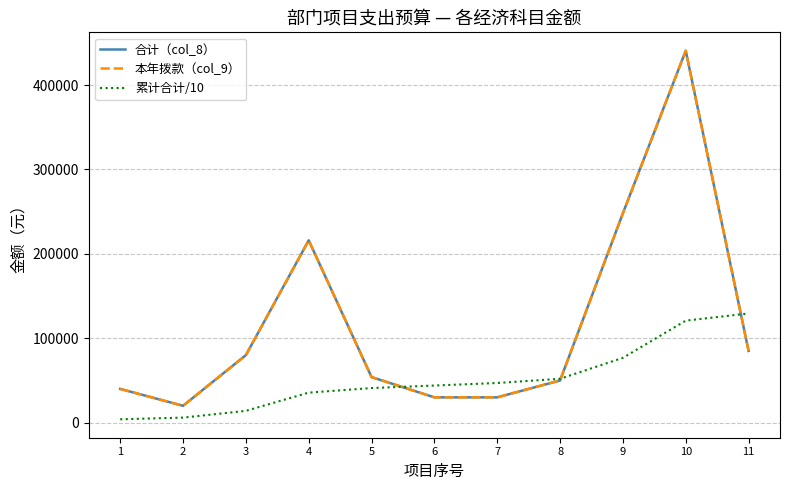

Does the chart have visible grid lines?

Yes